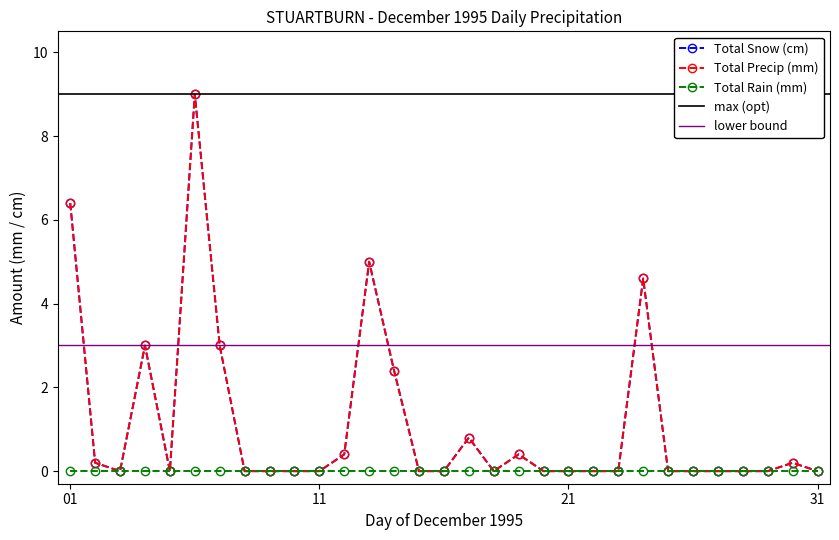

Which series changed the most between 21 and 26?

Total Snow (cm)